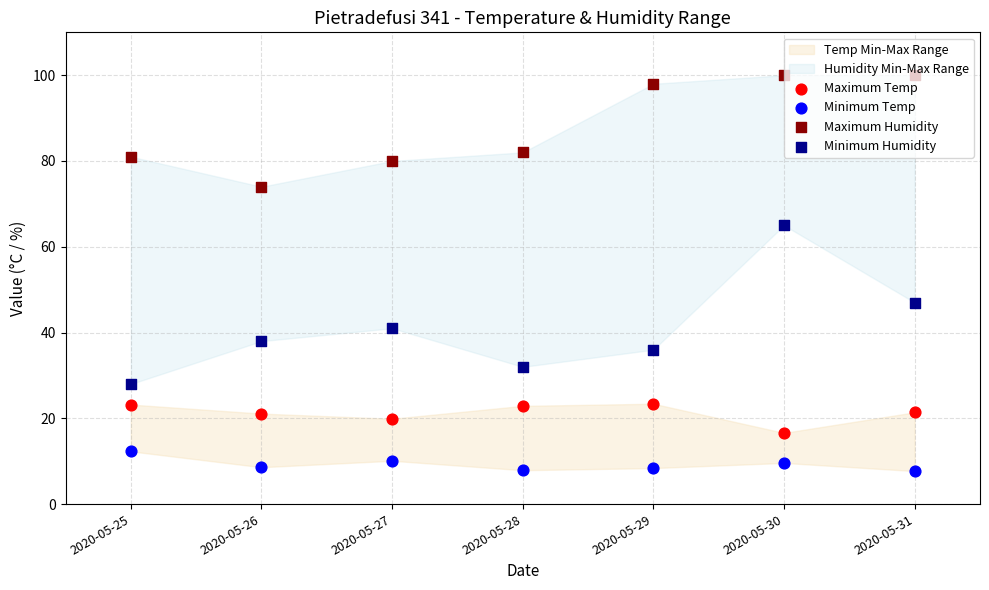

Which series contains the lowest Y value?

Minimum Temp